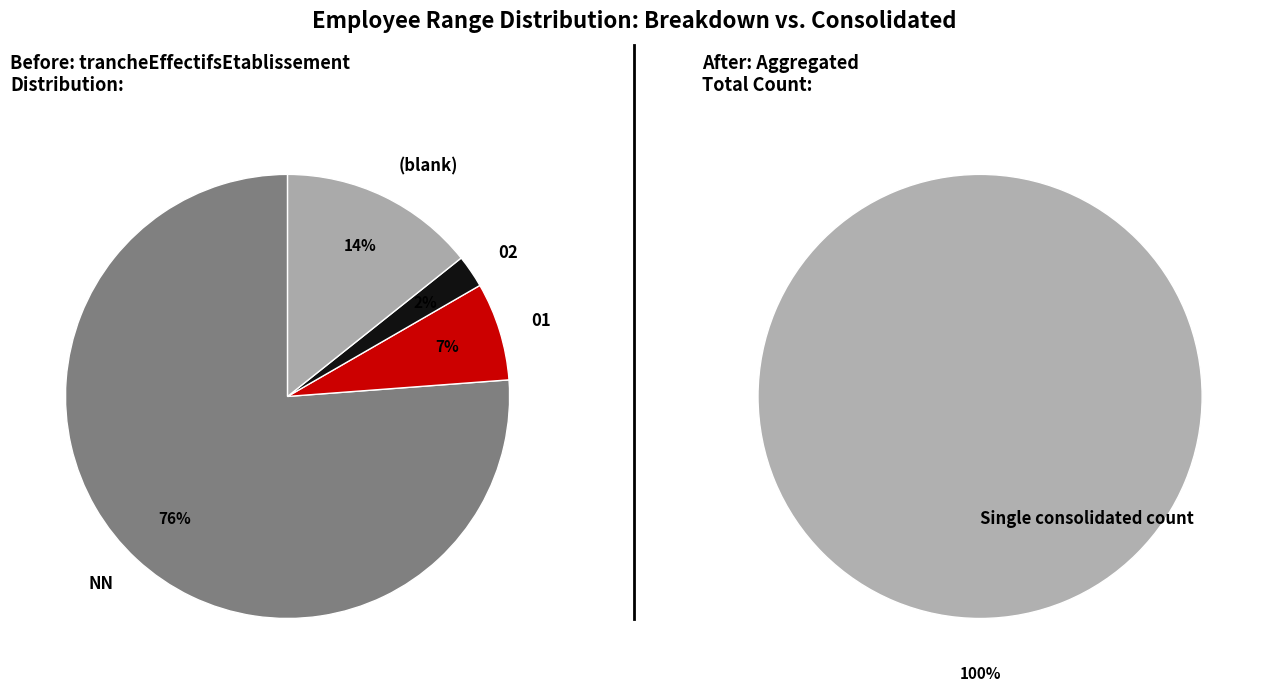

To the nearest percent, what is the combined percentage of NN and 01?

83%